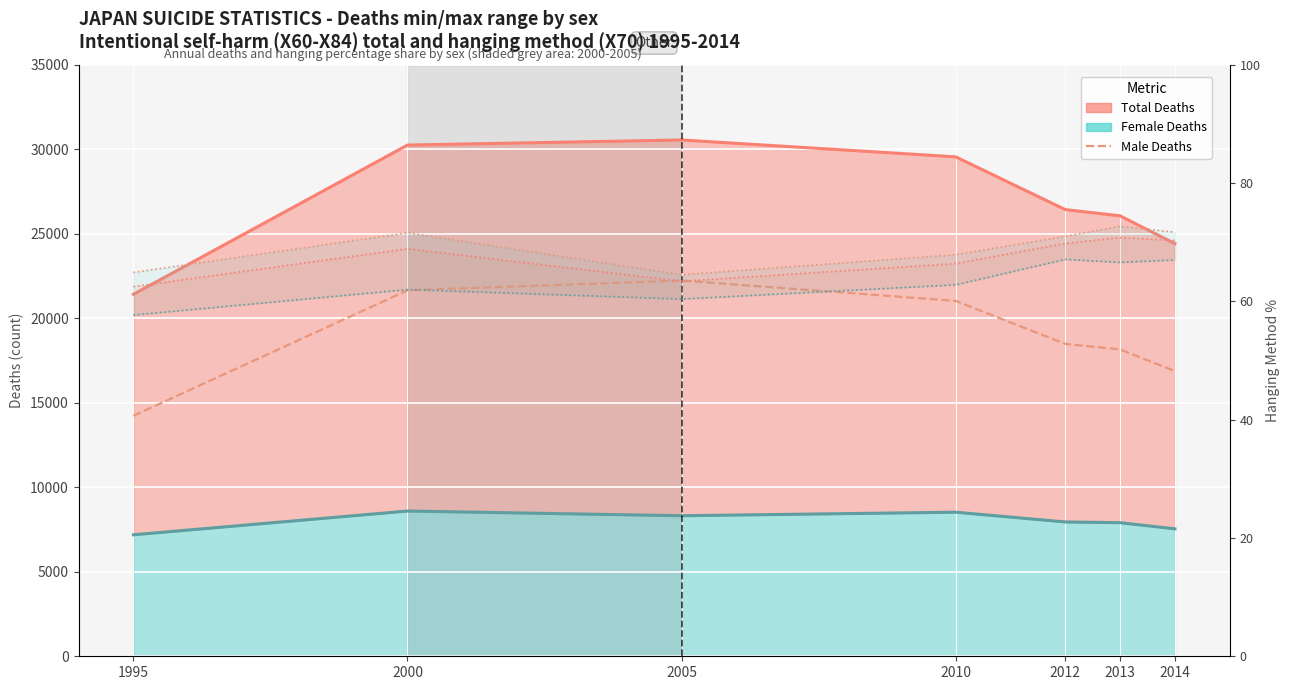

What is the average value of the Female Deaths series?

8003.1